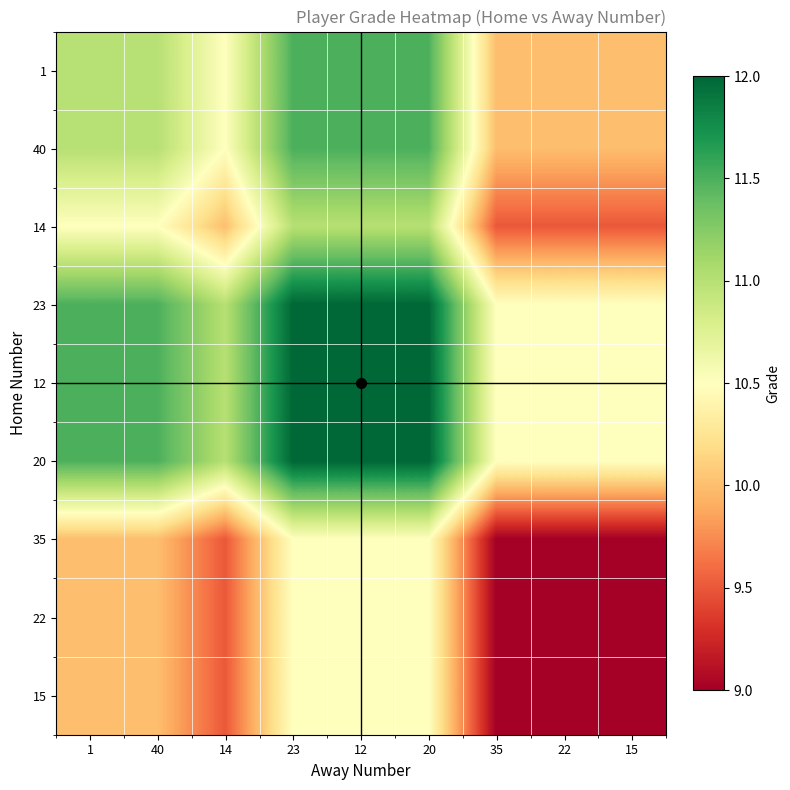

Between 22 and 20, which is larger?

20